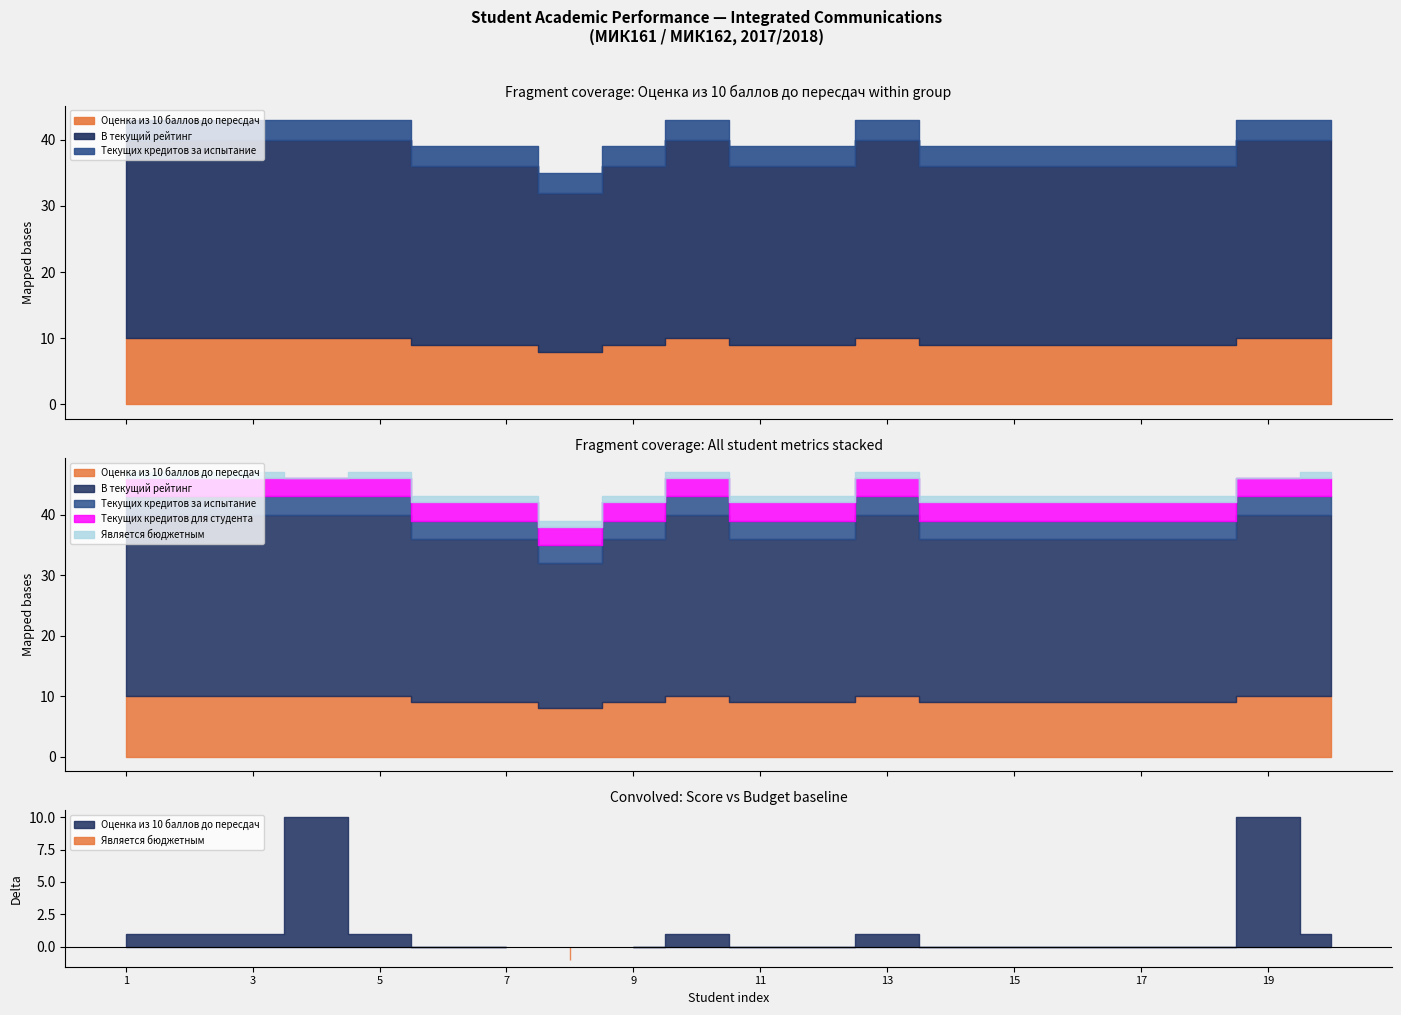

Reading left to right, what are all the values shown in this chart?

Оценка из 10 баллов до пересдач: 10	10	10	10	10	9	9	8	9	10	9	9	10	9	9	9	9	9	10	10
В текущий рейтинг: 30	30	30	30	30	27	27	24	27	30	27	27	30	27	27	27	27	27	30	30
Текущих кредитов за испытание: 3	3	3	3	3	3	3	3	3	3	3	3	3	3	3	3	3	3	3	3
Текущих кредитов для студента: 3	3	3	3	3	3	3	3	3	3	3	3	3	3	3	3	3	3	3	3
Является бюджетным: 1	1	1	0	1	1	1	1	1	1	1	1	1	1	1	1	1	1	0	1